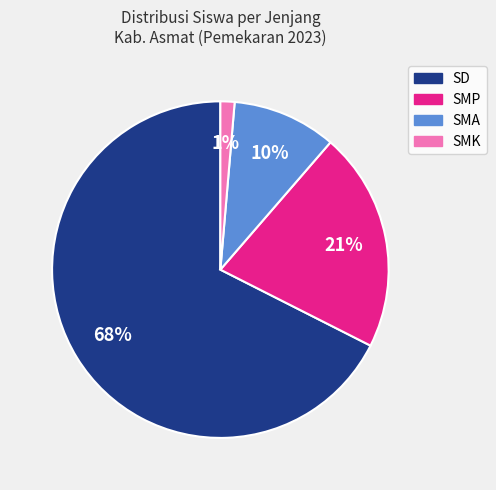

Is there a majority slice in this chart?

Yes